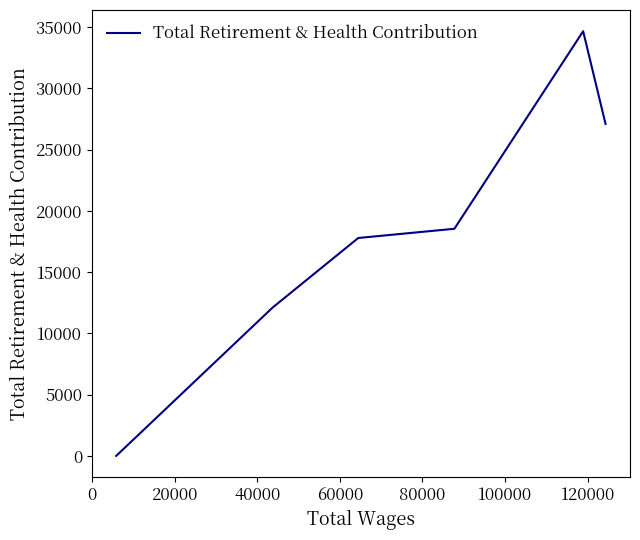

What is the maximum value shown in the chart?

34675